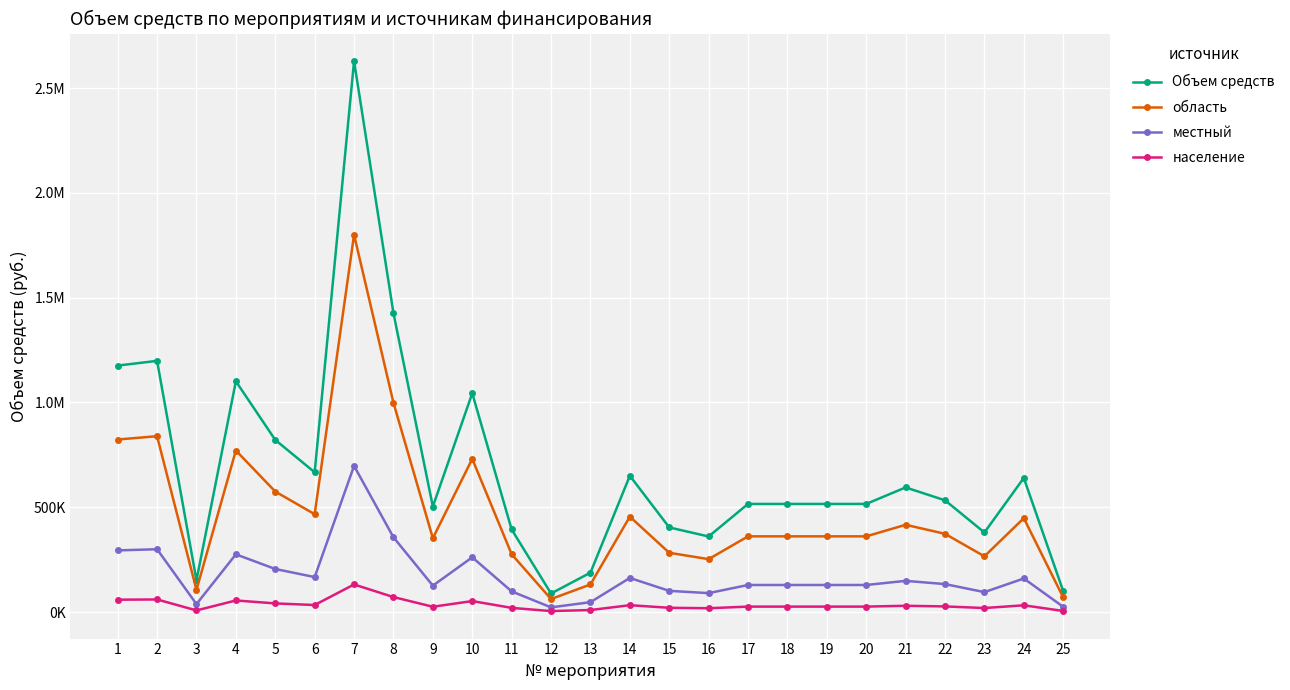

What are all the series names shown in the legend?

Объем средств, область, местный, население